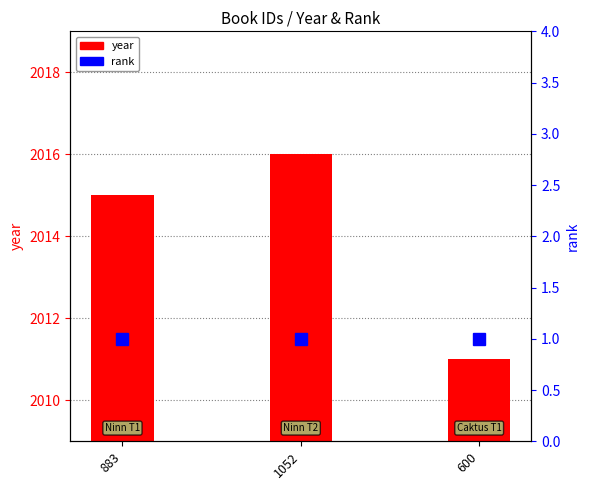

What is the difference between the maximum and minimum values in the year series?

5